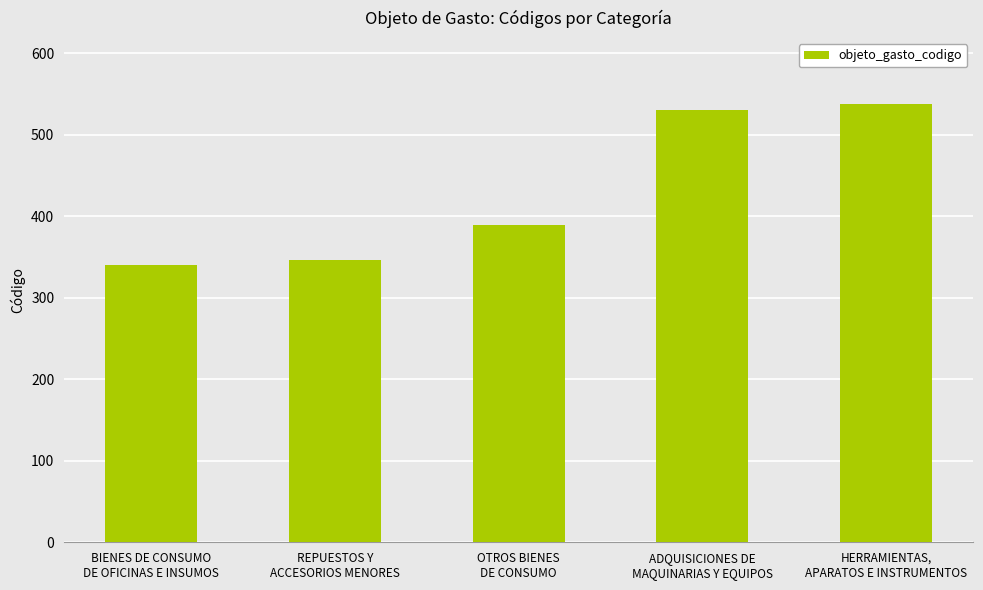

List the labels in order of value, largest first.

HERRAMIENTAS,
APARATOS E INSTRUMENTOS, ADQUISICIONES DE
MAQUINARIAS Y EQUIPOS, OTROS BIENES
DE CONSUMO, REPUESTOS Y
ACCESORIOS MENORES, BIENES DE CONSUMO
DE OFICINAS E INSUMOS